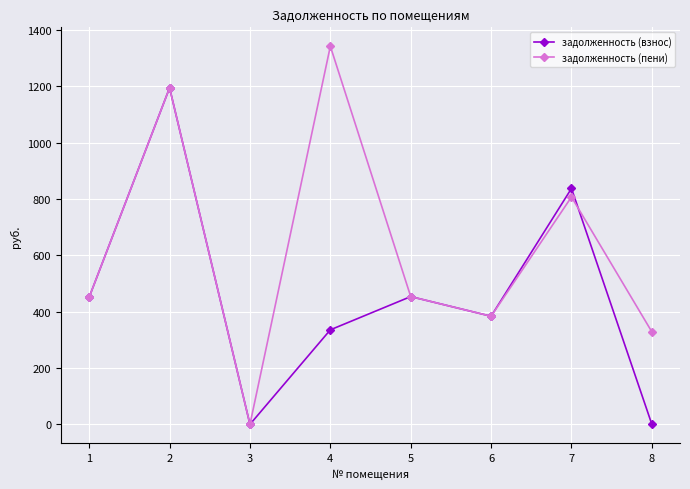

At how many categories does at least one series exceed 1273?

1